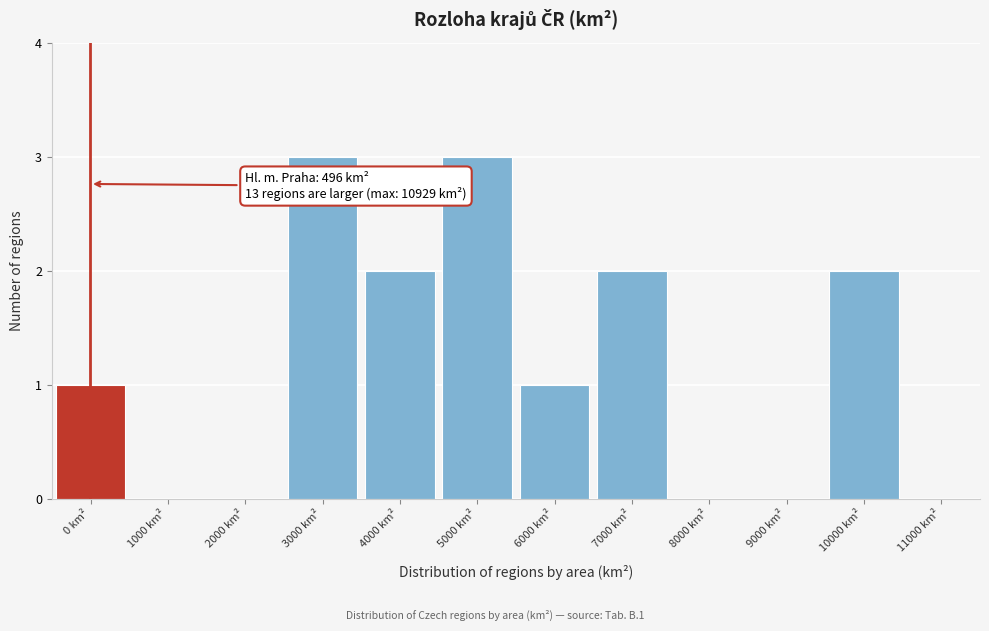

Reading left to right, list all the values displayed in this chart.

0 km²=1	1000 km²=0	2000 km²=0	3000 km²=3	4000 km²=2	5000 km²=3	6000 km²=1	7000 km²=2	8000 km²=0	9000 km²=0	10000 km²=2	11000 km²=0